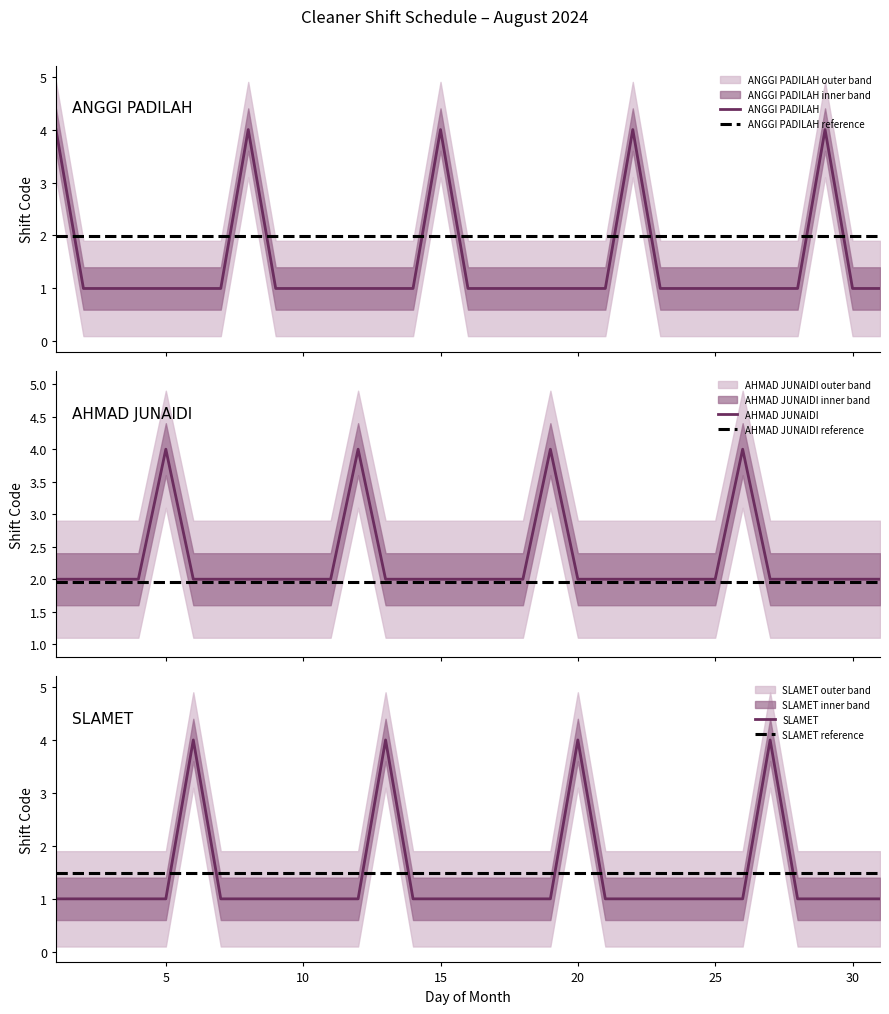

True or false: ANGGI PADILAH and SLAMET intersect in this chart.

False